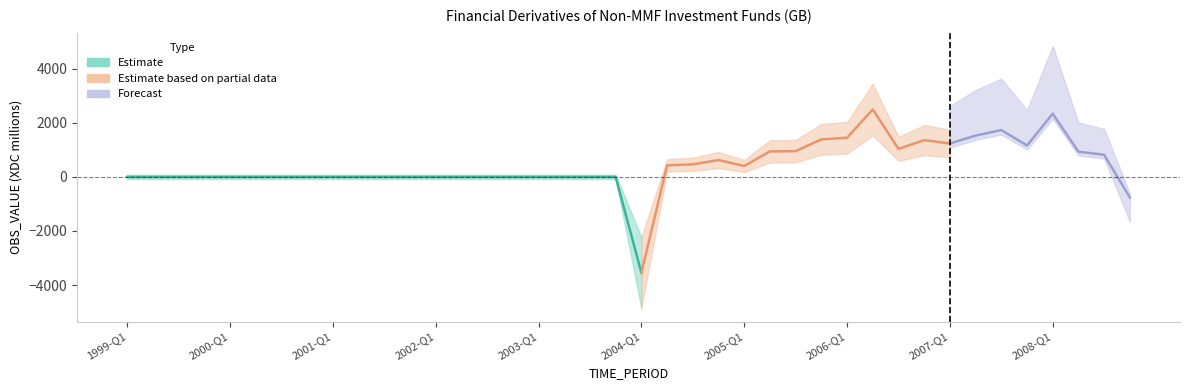

Is it true that the value at 2003-Q3 is 0?

True